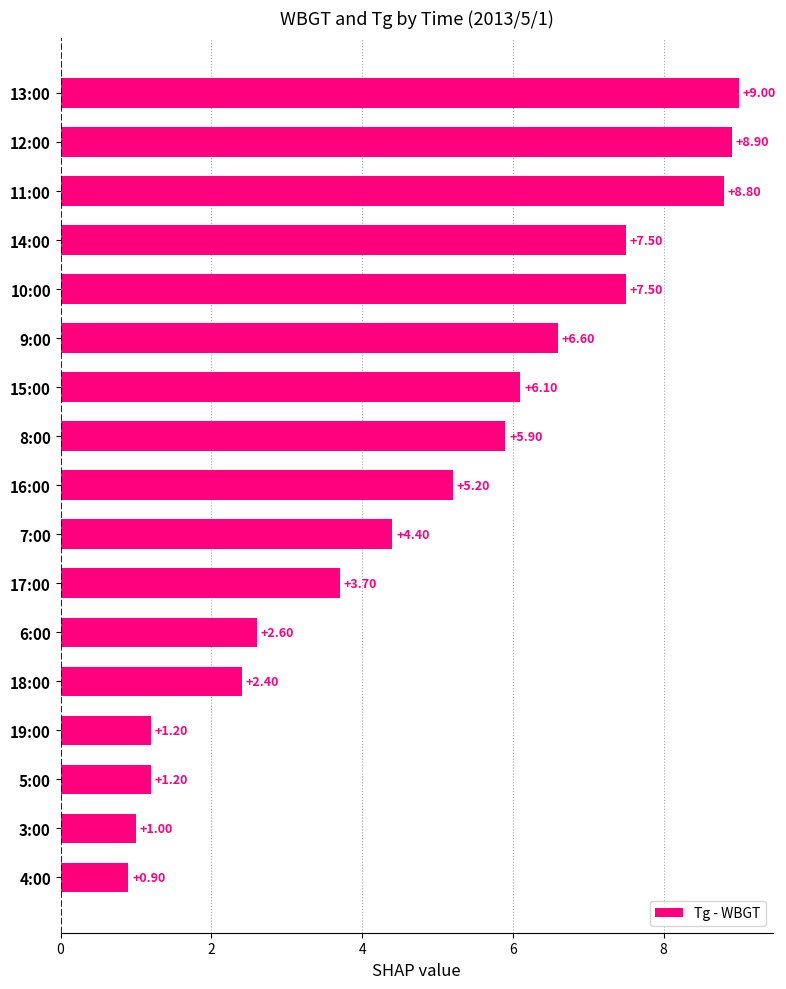

What is the sum of the values at 3:00 and 11:00?

9.8